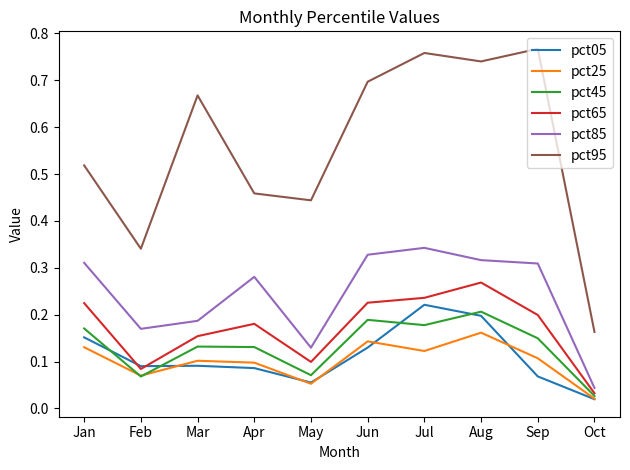

At Sep, list the series in order from smallest to largest.

pct05, pct25, pct45, pct65, pct85, pct95